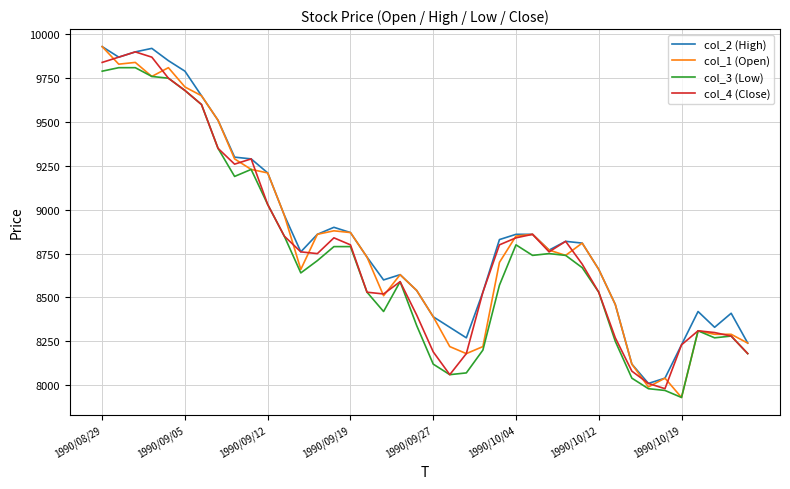

What is the maximum value shown in the chart?

9930